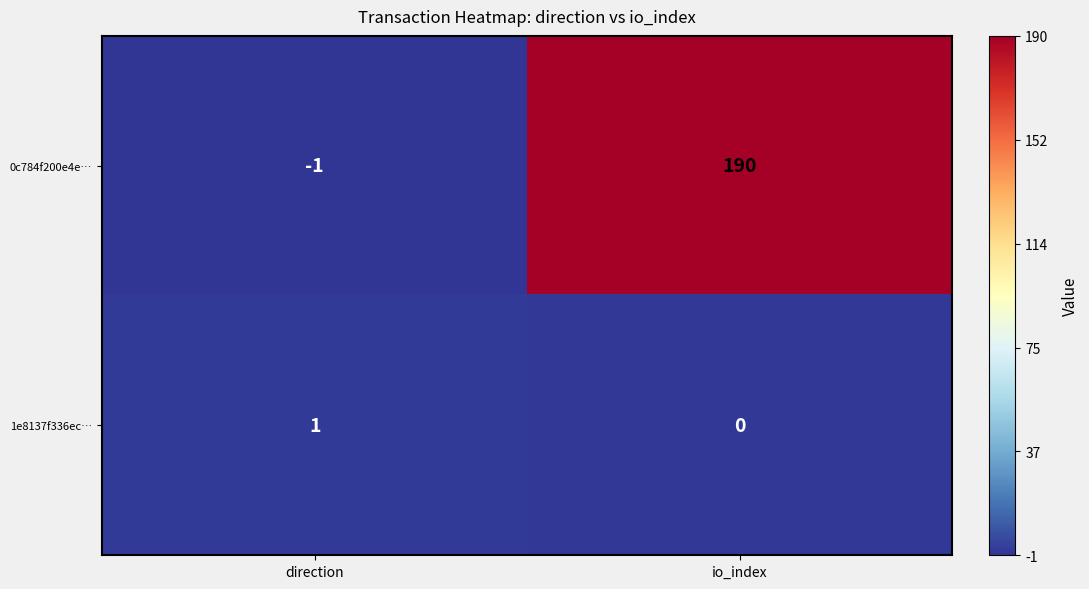

What is the spread (max minus min) of values at io_index?

190